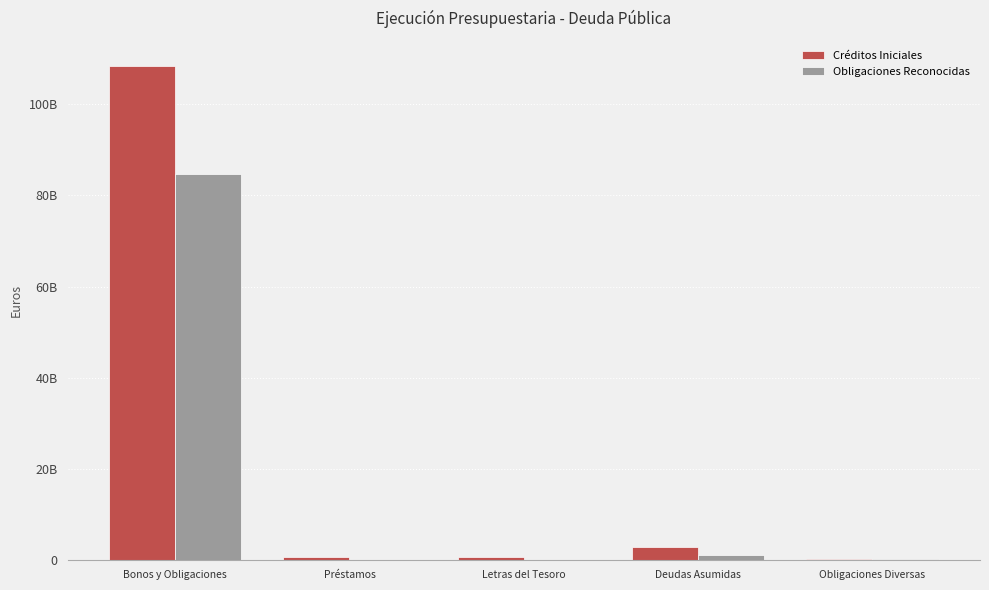

At Letras del Tesoro, list the series in order from smallest to largest.

Obligaciones Reconocidas, Créditos Iniciales